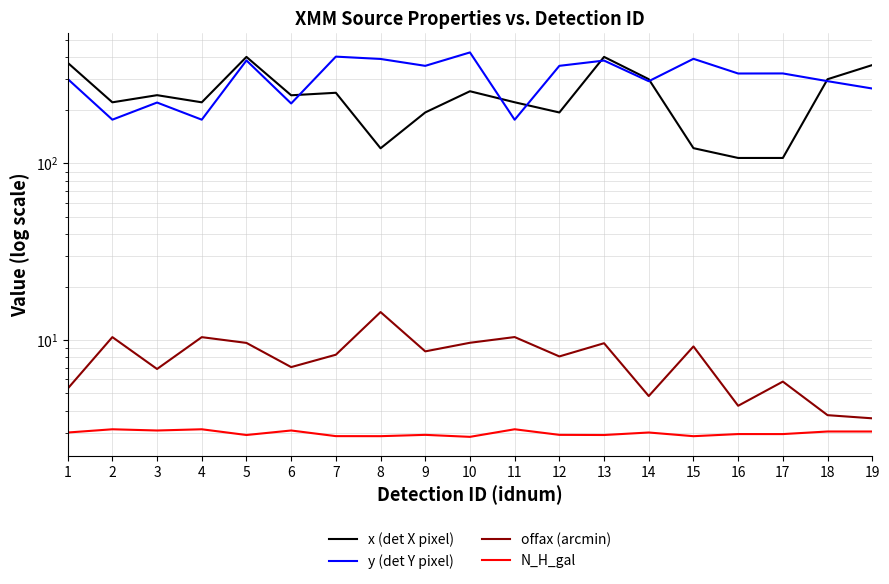

The y (det Y pixel) series shows 292.1 at 14. True or false?

True